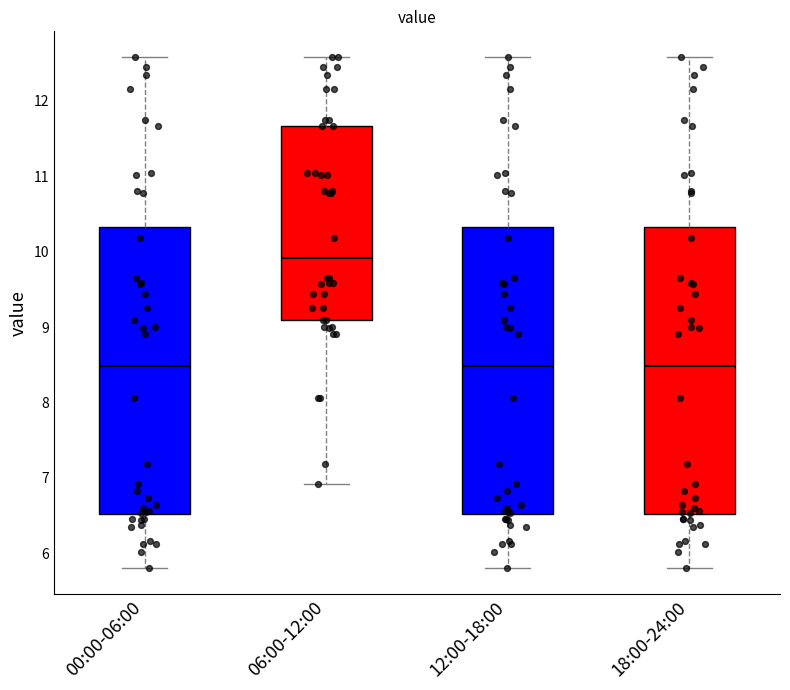

Reading left to right, read every box against the y-axis: the position of its median line, the range the box covers, and the ends of its whiskers. The values are not printed on the chart, so give them approximately, as read against the axis.

00:00-06:00: median 8.5, box 6.5 to 10.3, whiskers 5.8 to 12.6
06:00-12:00: median 9.9, box 9.1 to 11.7, whiskers 6.9 to 12.6
12:00-18:00: median 8.5, box 6.5 to 10.3, whiskers 5.8 to 12.6
18:00-24:00: median 8.5, box 6.5 to 10.3, whiskers 5.8 to 12.6